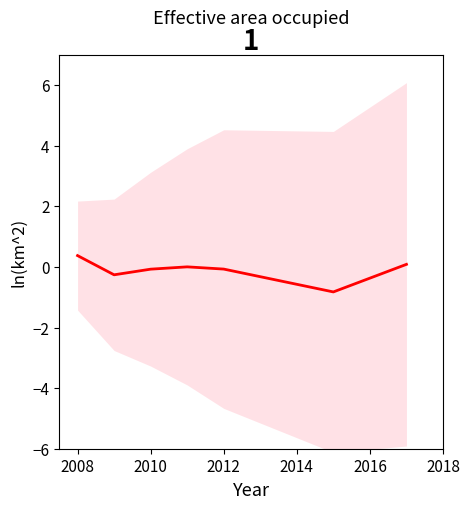

Is this an area chart (filled region under the line)?

No